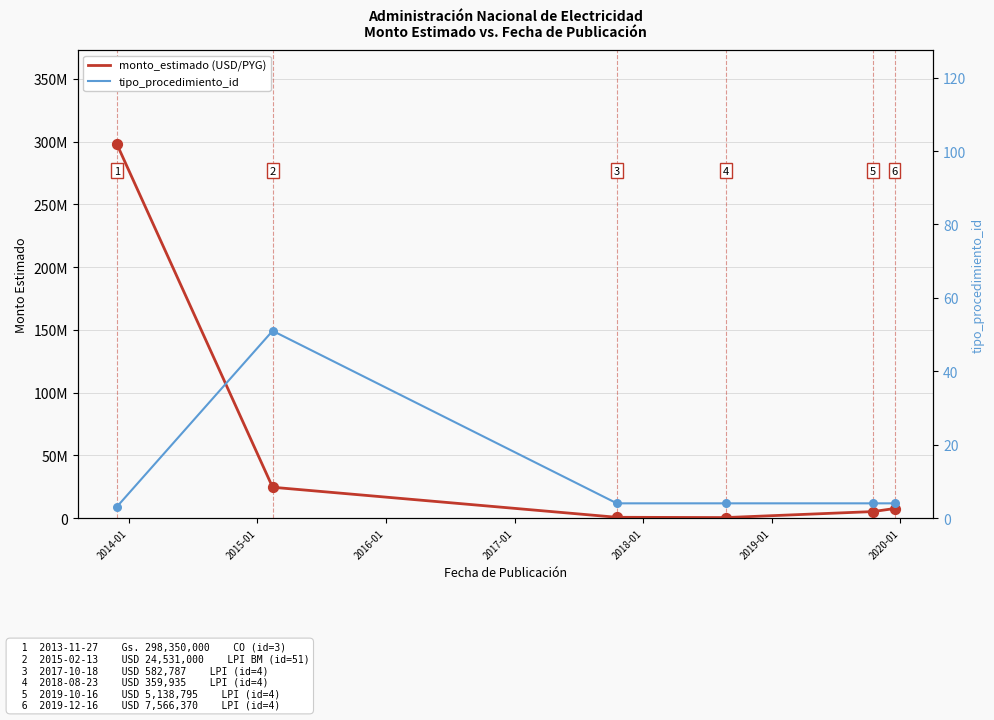

Is the value of tipo_procedimiento_id at 2016-01 greater than the value of monto_estimado (USD/PYG) at 2018-01?

No